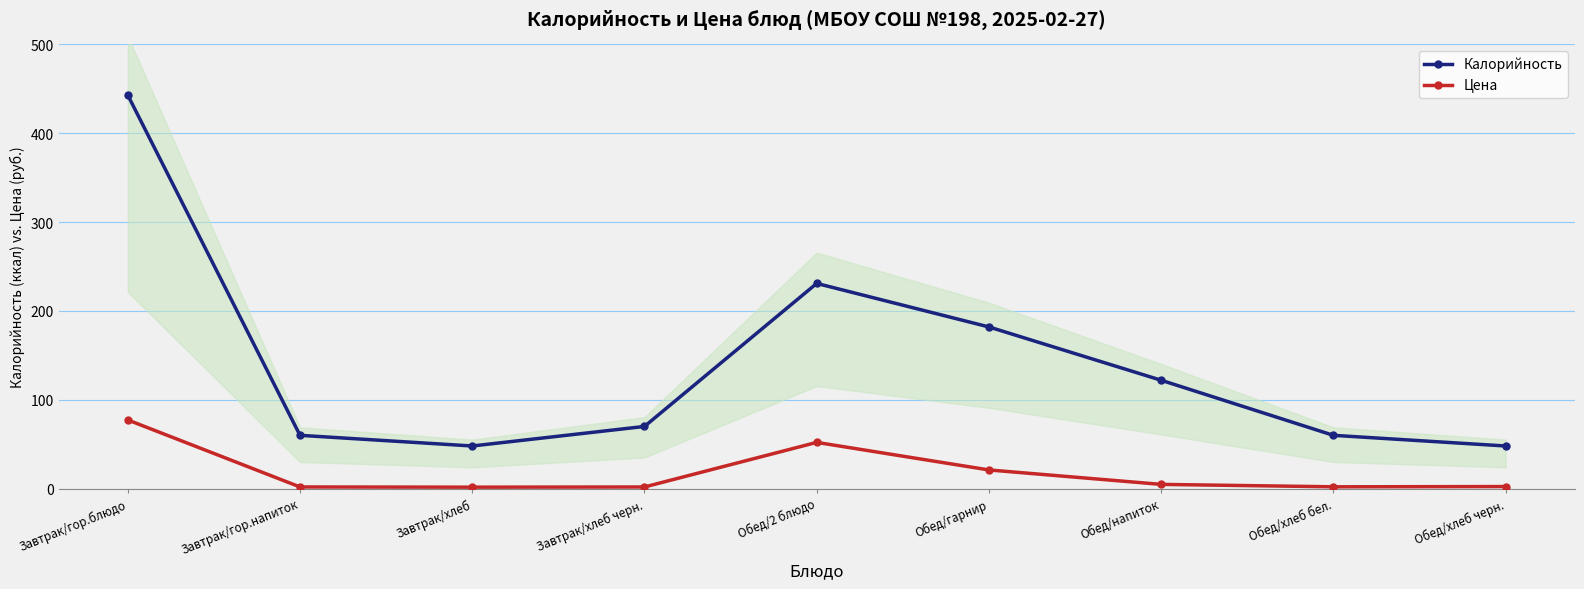

What is the difference between the maximum and minimum values in the Калорийность series?

395.0